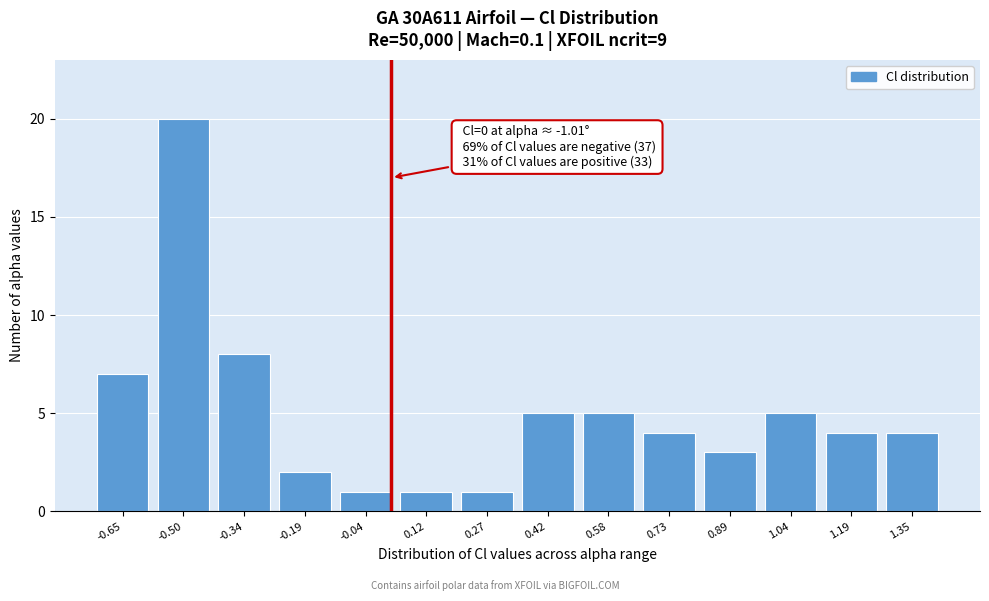

Reading left to right, extract all data points from this chart.

-0.65=7	-0.50=20	-0.34=8	-0.19=2	-0.04=1	0.12=1	0.27=1	0.42=5	0.58=5	0.73=4	0.89=3	1.04=5	1.19=4	1.35=4